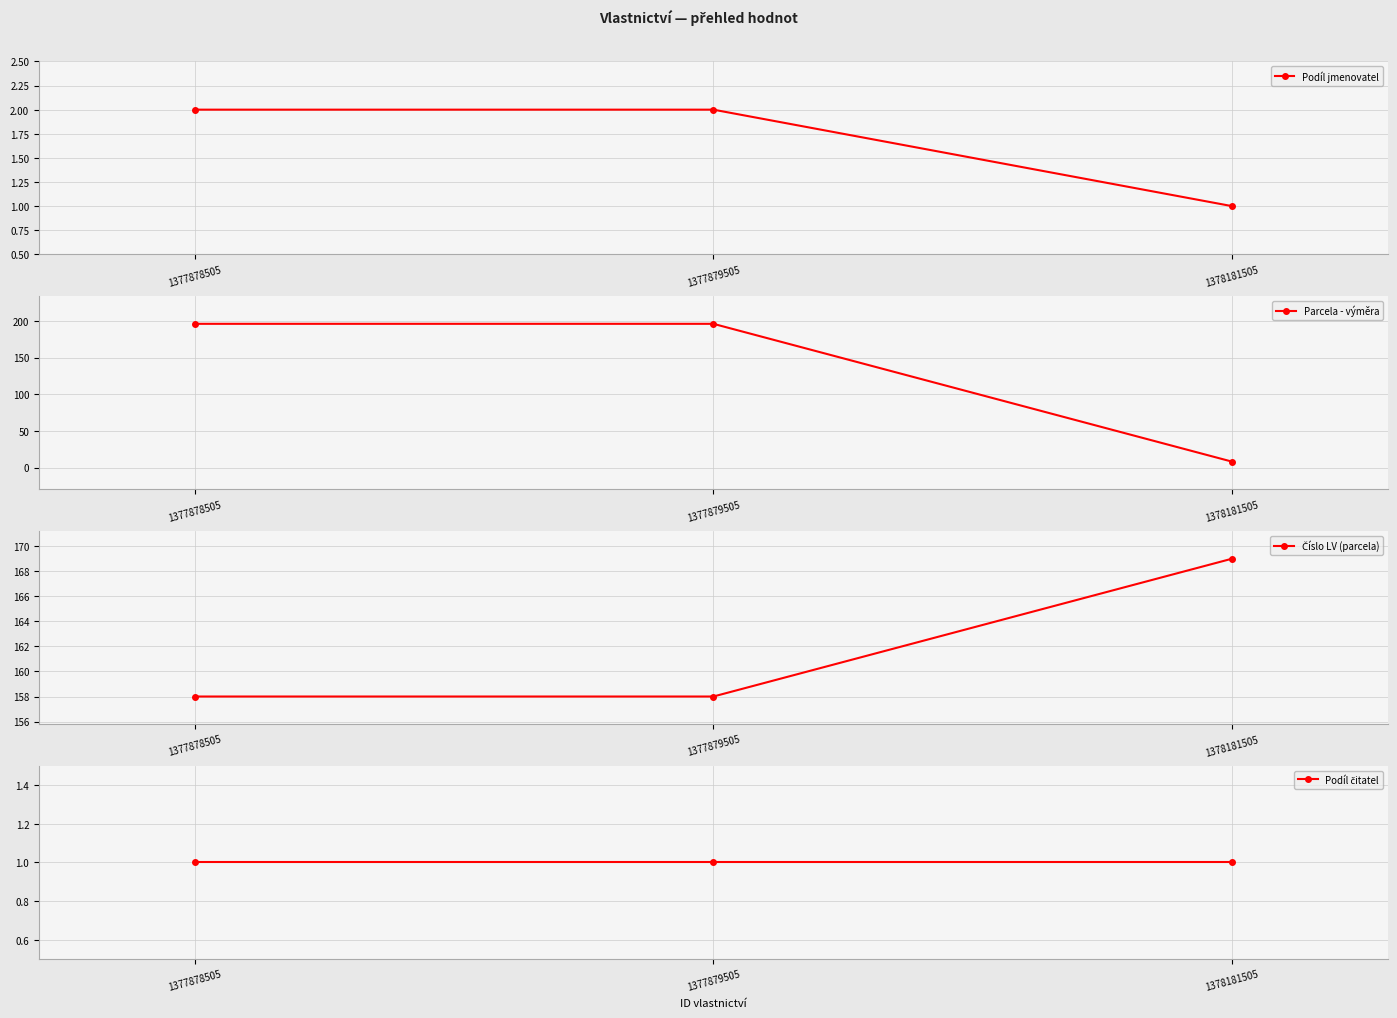

Between 1377878505 and 1377879505, which series saw the biggest shift?

Podíl jmenovatel